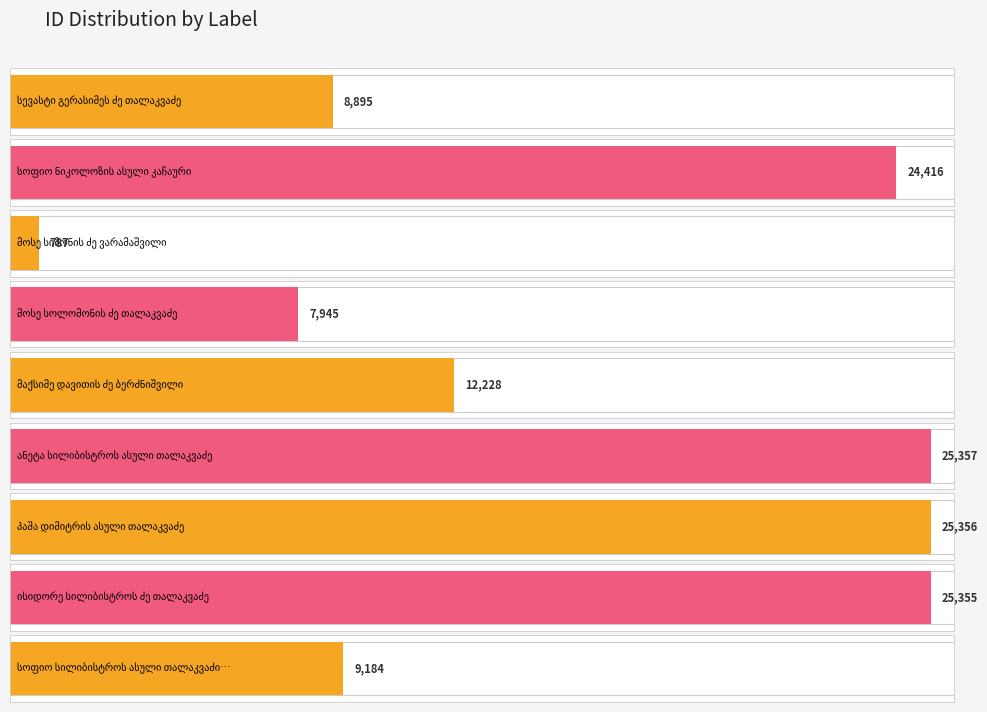

Reading left to right, transcribe all the data shown in this chart.

8895	24416	787	7945	12228	25357	25356	25355	9184